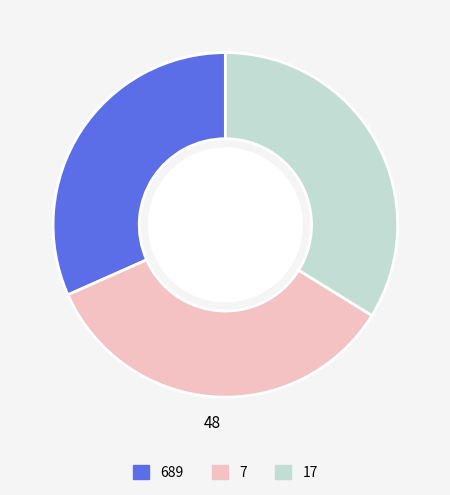

What is the smallest slice in the pie chart?

689